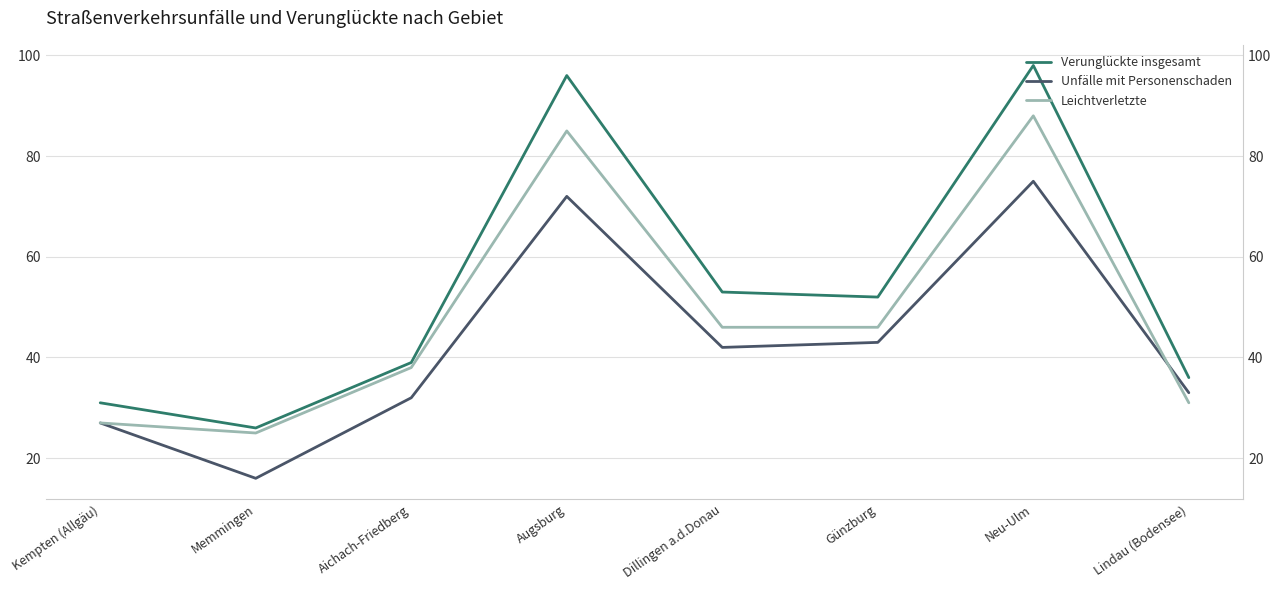

Which label corresponds to the smallest value in the chart?

Memmingen